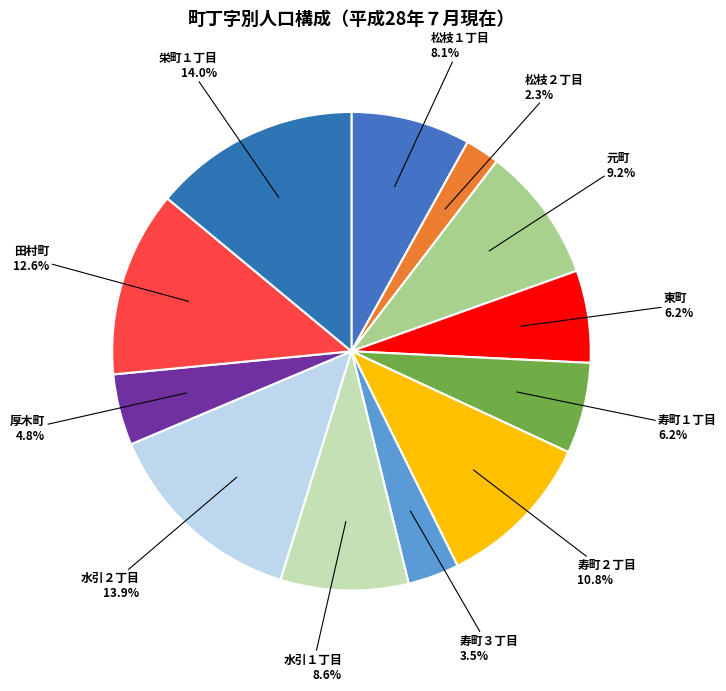

To the nearest percent, what is the difference between the largest and smallest slice percentages?

12%